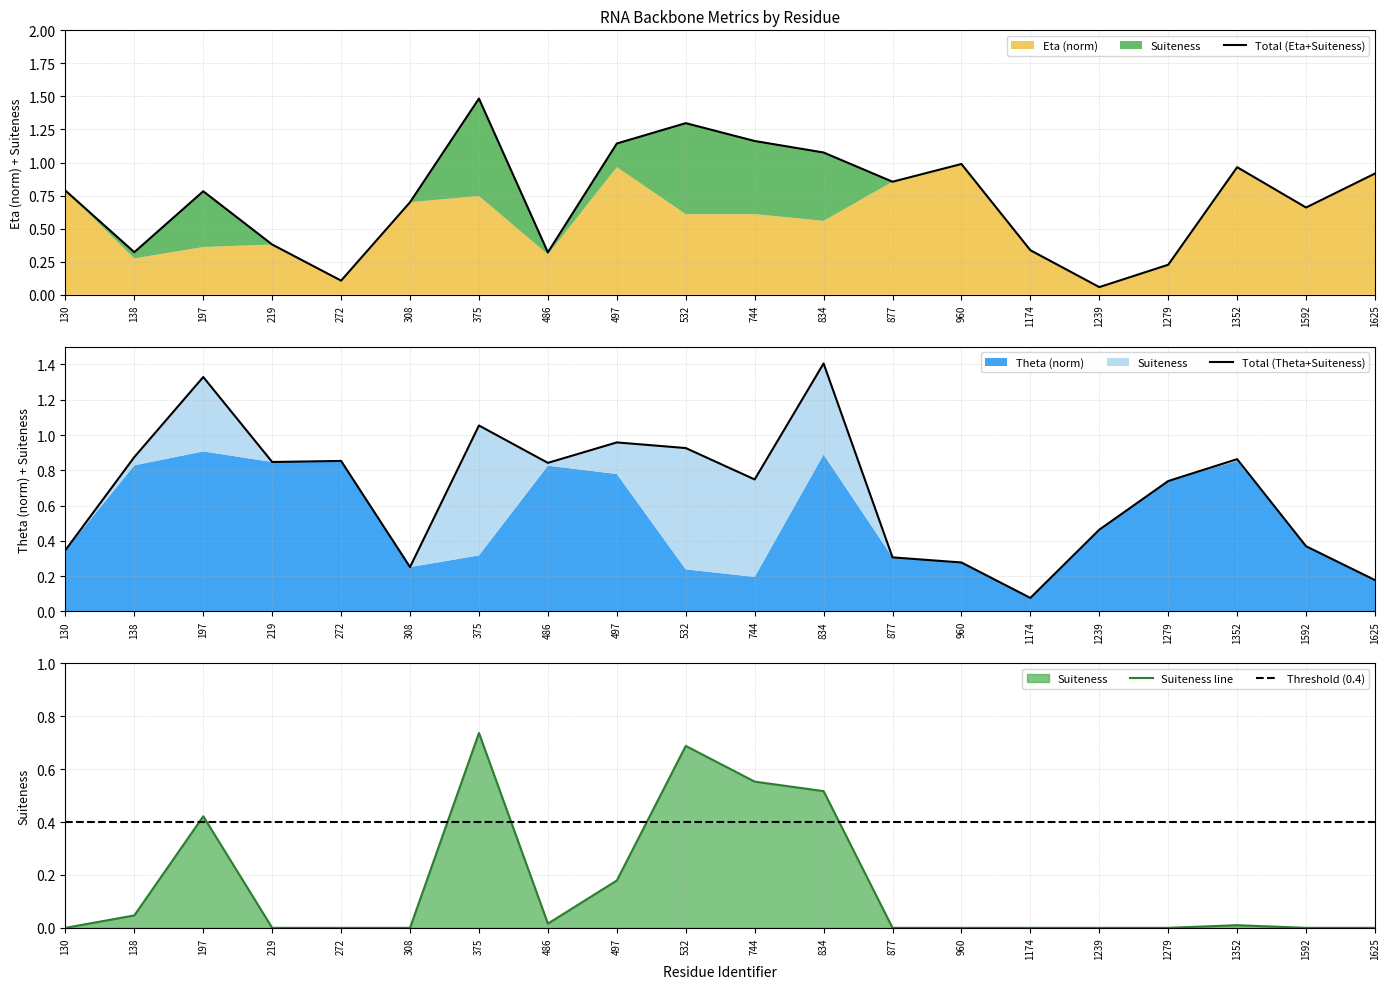

What is the total value across all series at 197?

2.9